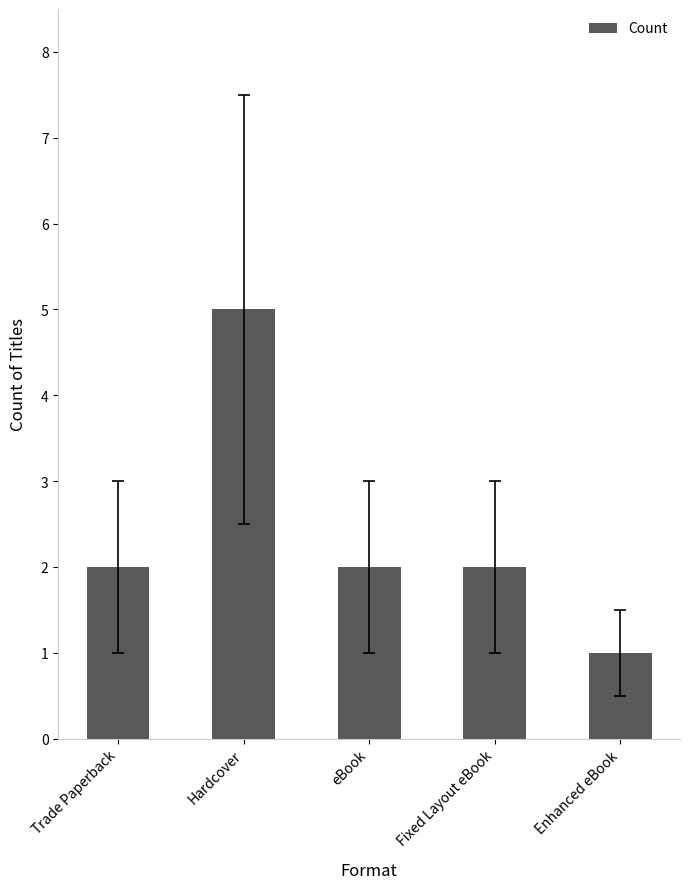

True or false: the data shows 2 at eBook.

True